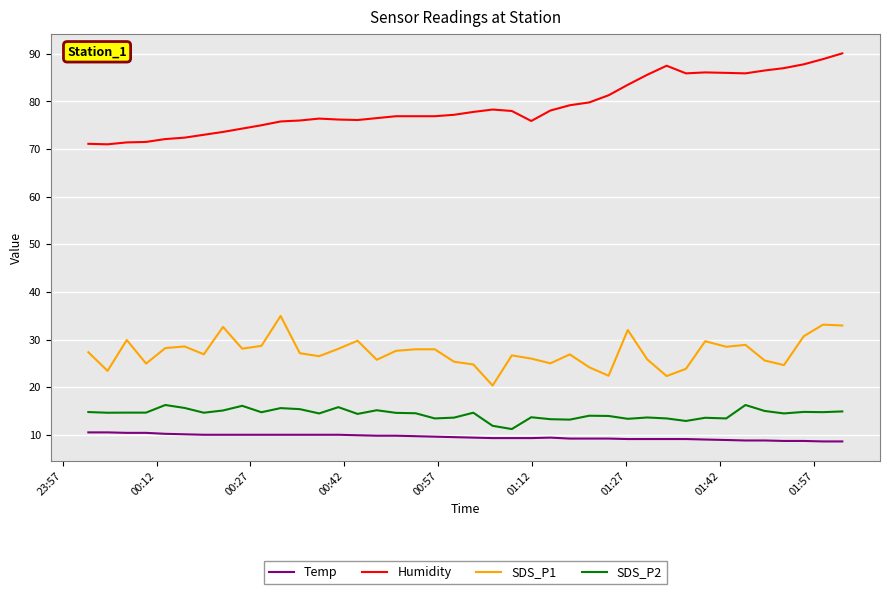

What is the minimum value shown in the chart?

8.6